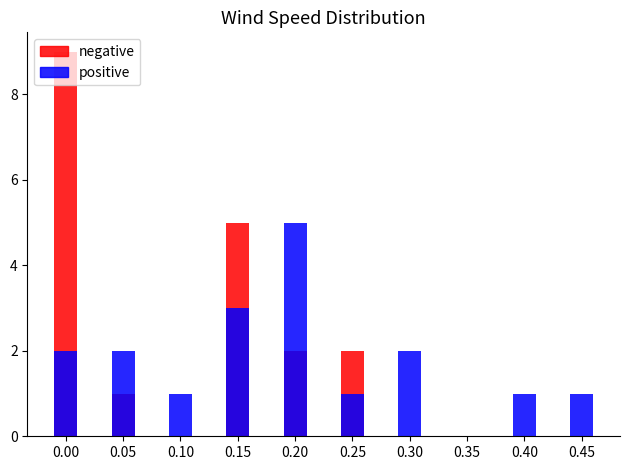

Reading left to right, list all the values displayed in this chart.

negative: 0.00=9	0.05=1	0.10=0	0.15=5	0.20=2	0.25=2	0.30=0	0.35=0	0.40=0	0.45=0
positive: 0.00=2	0.05=2	0.10=1	0.15=3	0.20=5	0.25=1	0.30=2	0.35=0	0.40=1	0.45=1